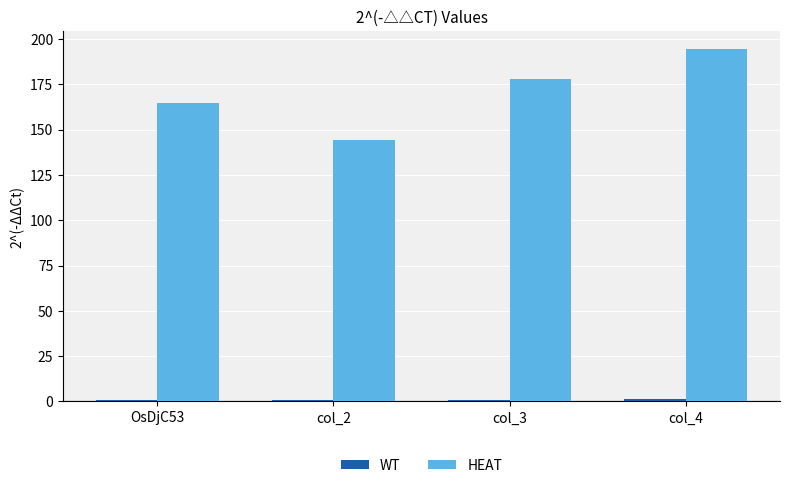

What is the sum of all HEAT values?

682.0